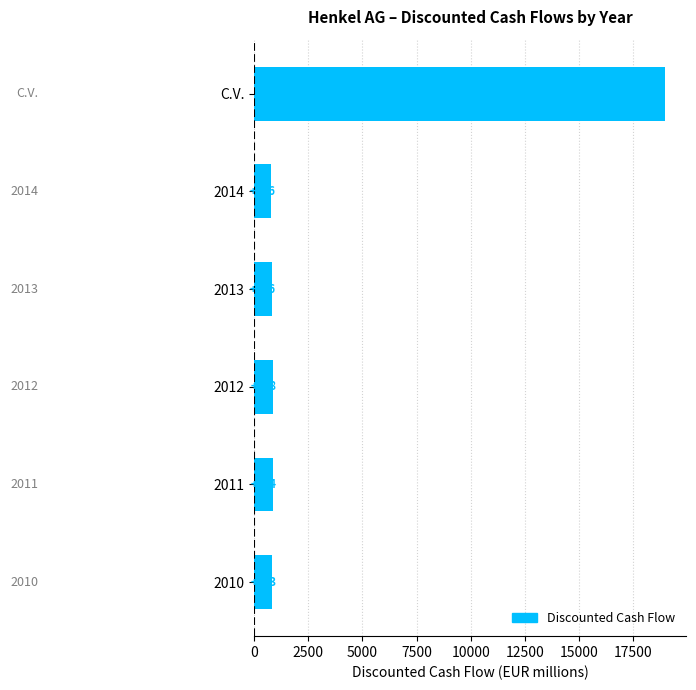

Is it true that the value at C.V. is 18974.6?

True